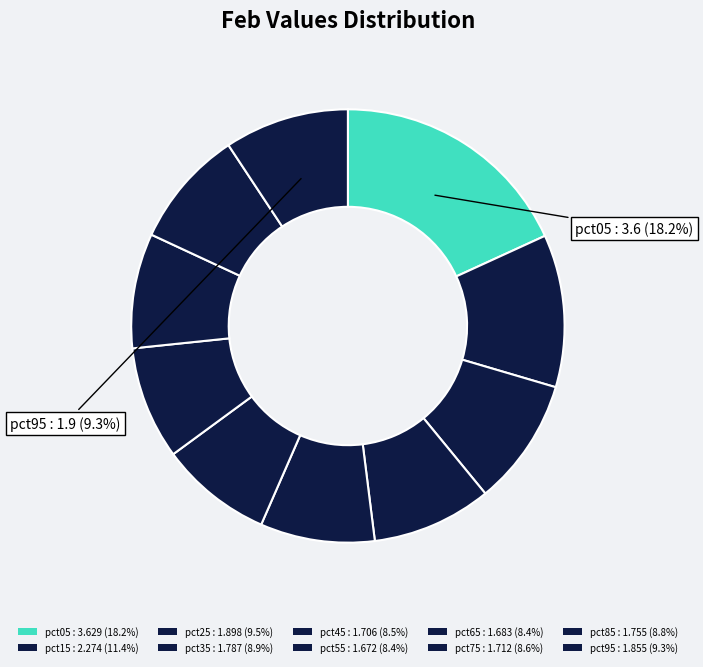

To the nearest percent, what is the combined percentage of pct55 and pct15?

20%